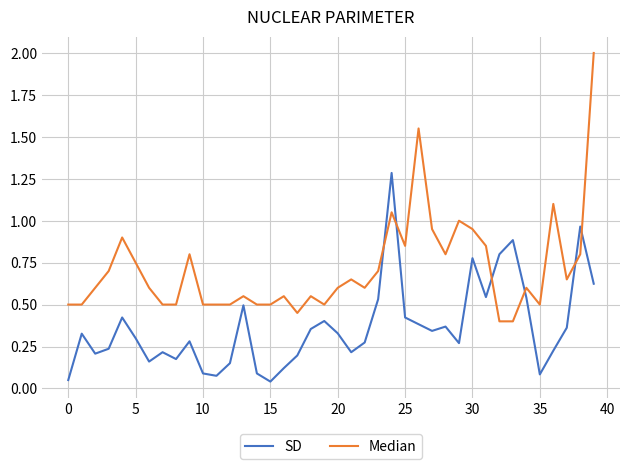

What is the greatest value displayed?

2.0